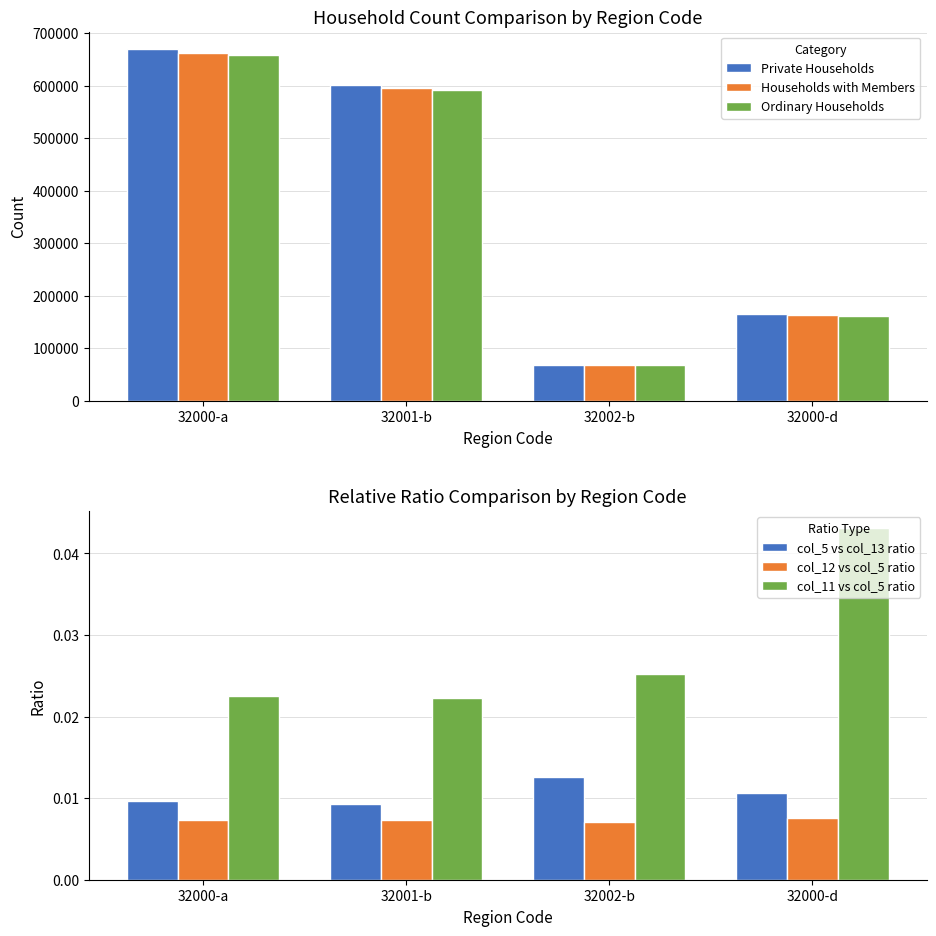

The value of col_12 vs col_5 ratio at 32000-d is 0.0. True or false?

False